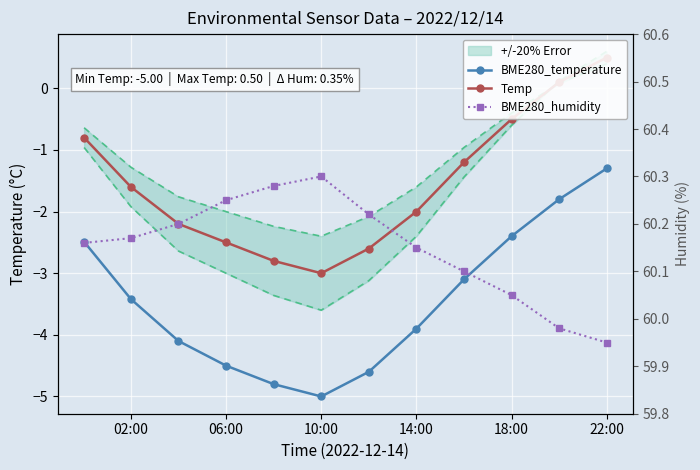

Is the value of BME280_temperature at 10:00 greater than the value of Temp at 10:00?

No